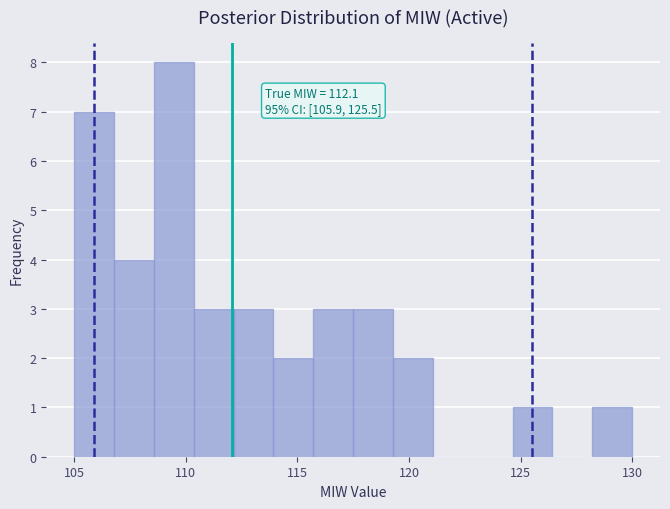

Read against the x-axis, roughly where is the centre of the tallest bar?

109.5